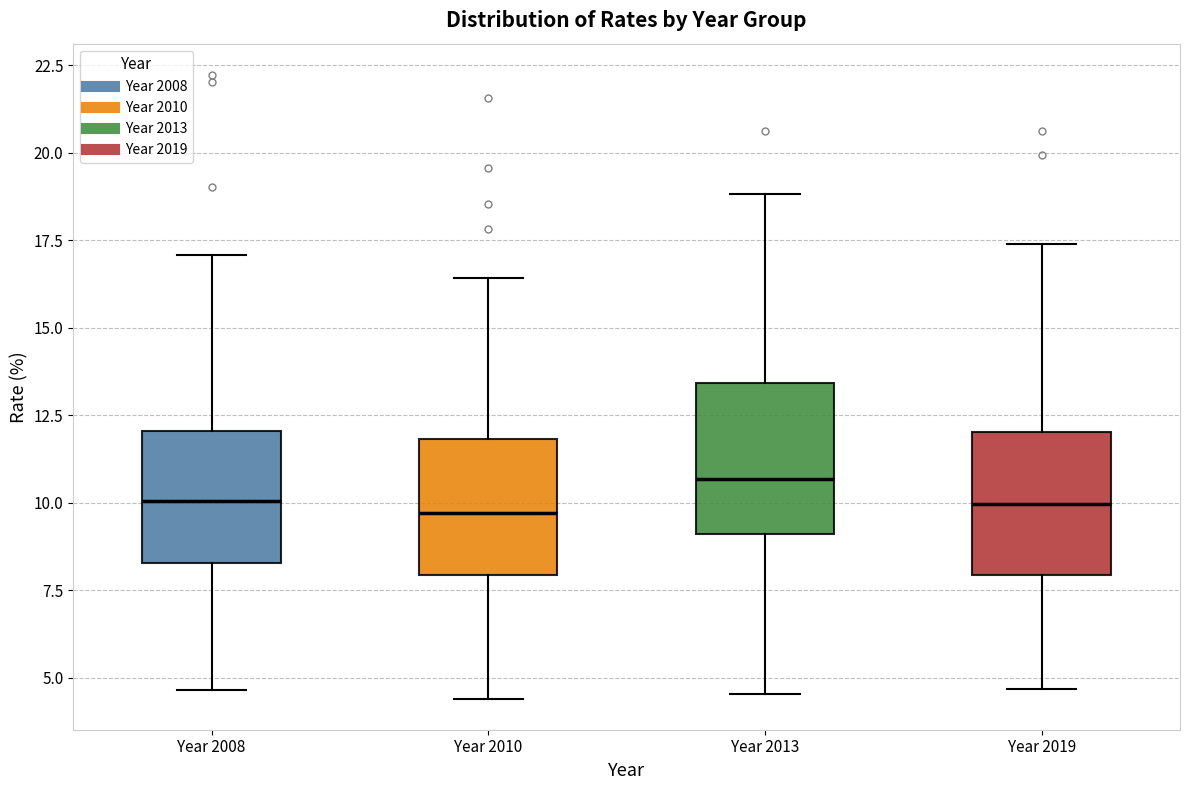

Reading left to right, read every box against the y-axis: the position of its median line, the range the box covers, and the ends of its whiskers. The values are not printed on the chart, so give them approximately, as read against the axis.

Year 2008: median 10.0, box 8.5 to 12.0, whiskers 4.5 to 17.0
Year 2010: median 9.5, box 8.0 to 12.0, whiskers 4.5 to 16.5
Year 2013: median 10.5, box 9.0 to 13.5, whiskers 4.5 to 19.0
Year 2019: median 10.0, box 8.0 to 12.0, whiskers 4.5 to 17.5